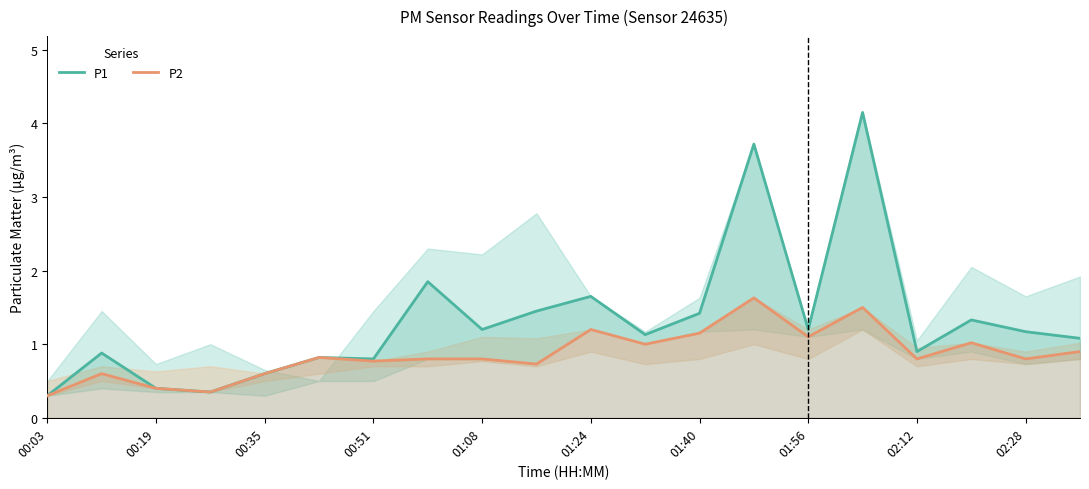

At which category is the sum across all series the highest?

15